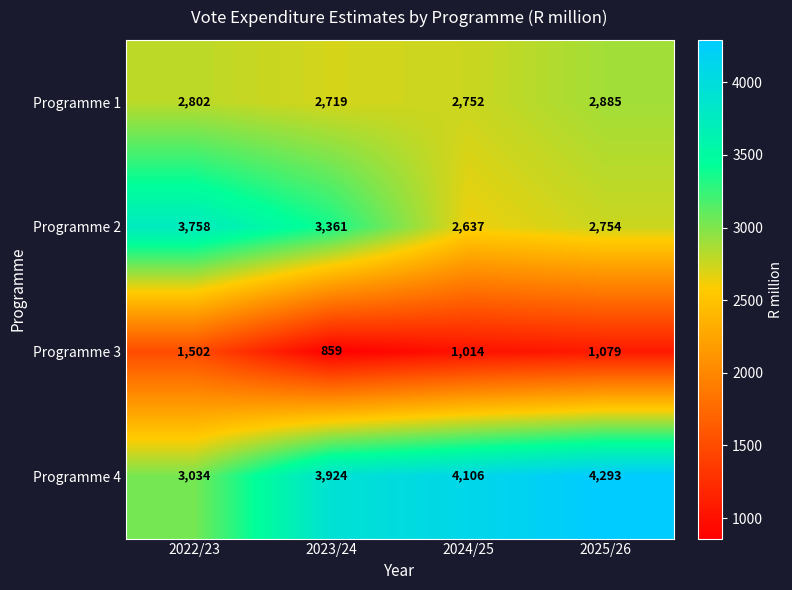

What is the difference between the Programme 3 values at 2024/25 and 2022/23?

488